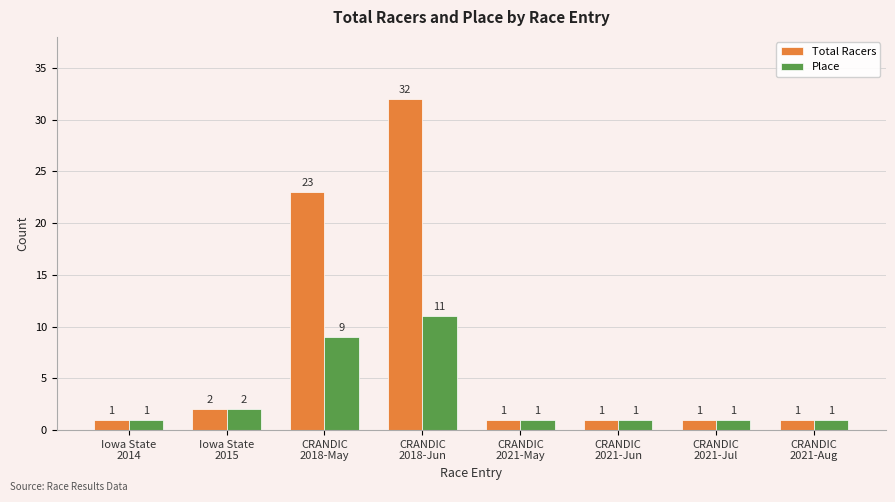

List the series in order of their peak value, highest first.

Total Racers, Place